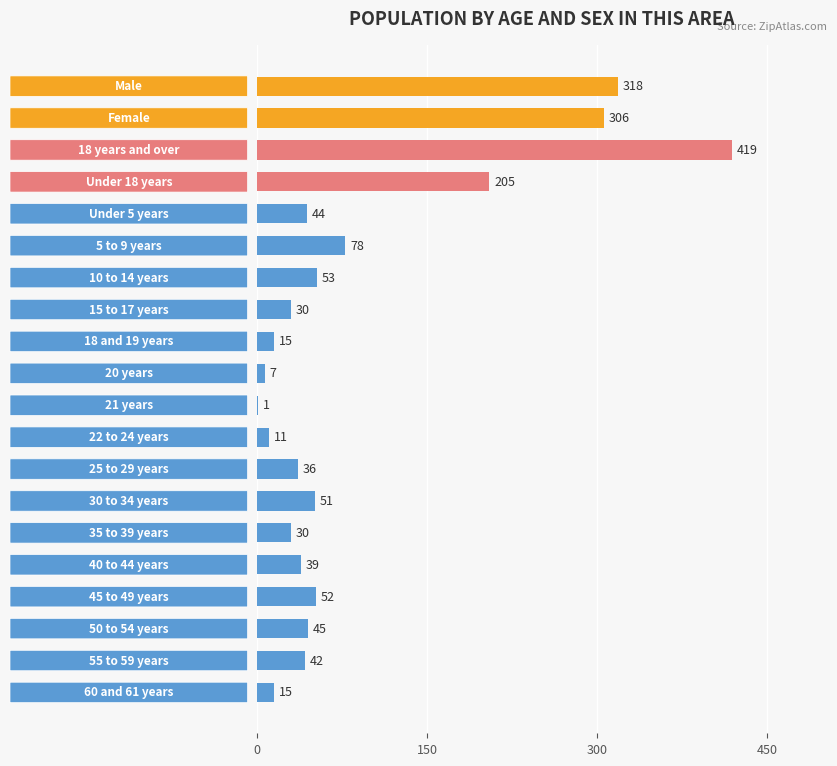

What is the sum of all values?

1797